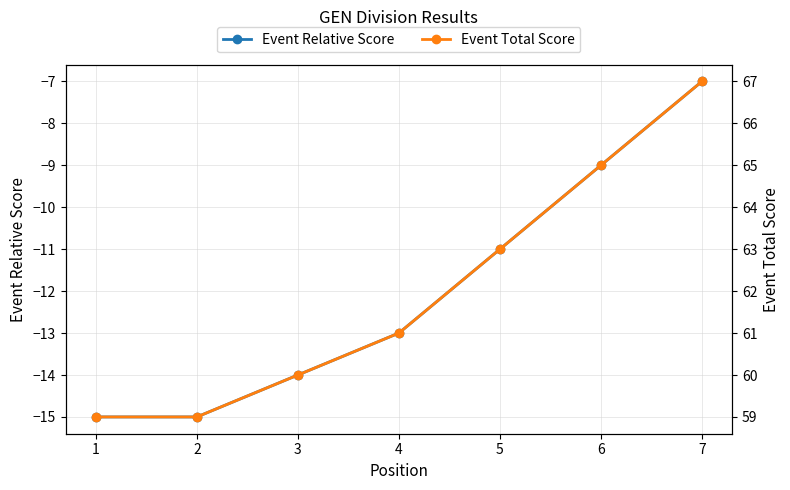

True or false: Event Total Score and Event Relative Score intersect in this chart.

False